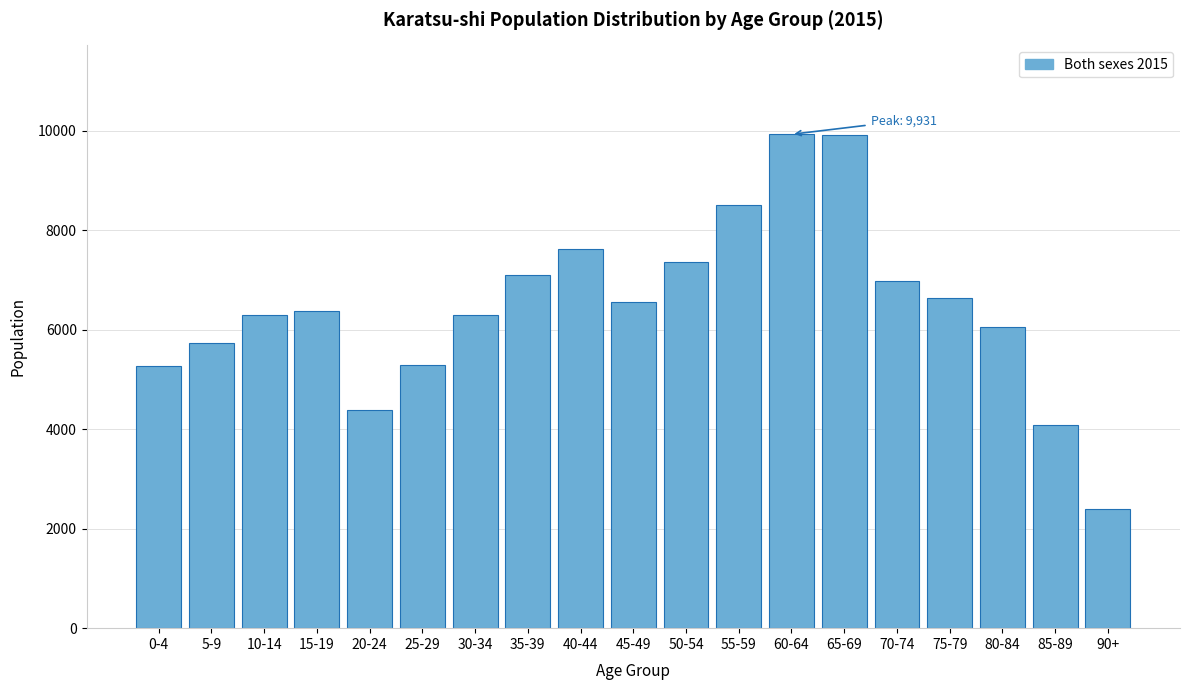

What is the change in value from 40-44 to 90+?

-5227